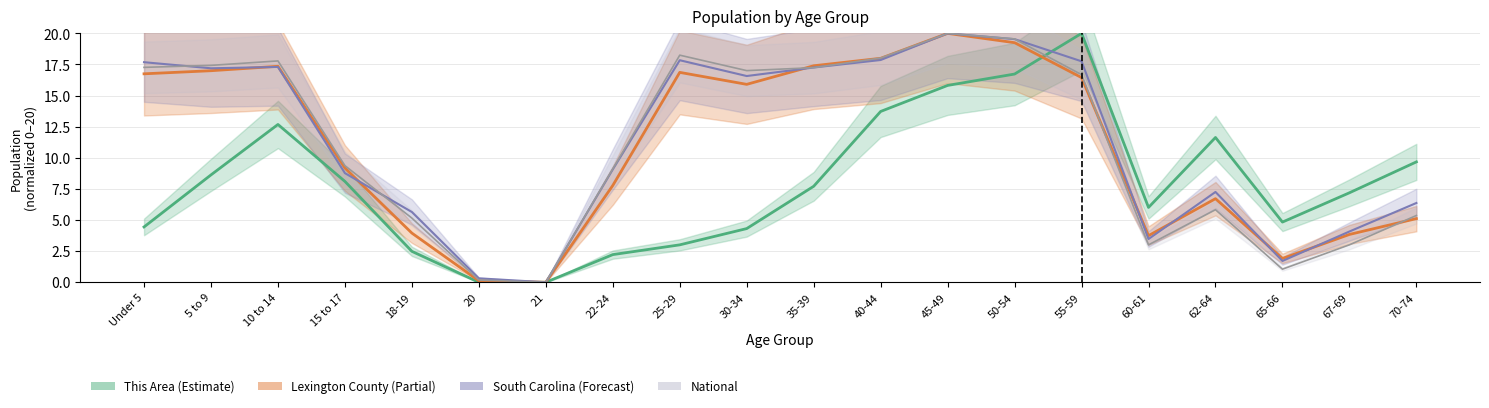

Rank the series by their maximum value, from highest to lowest.

This Area, Lexington County, South Carolina, National